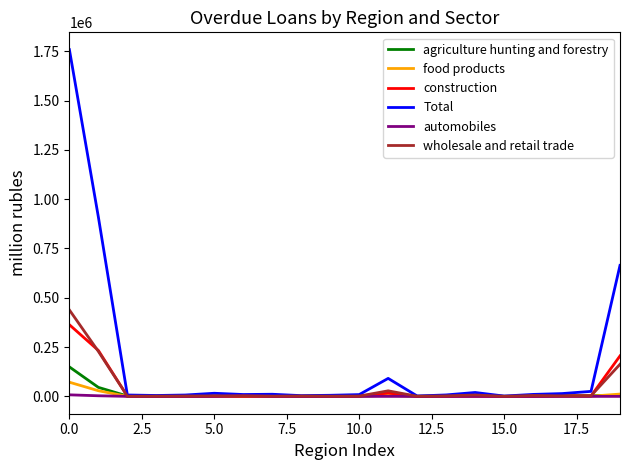

Which series has the largest range (max minus min)?

Total